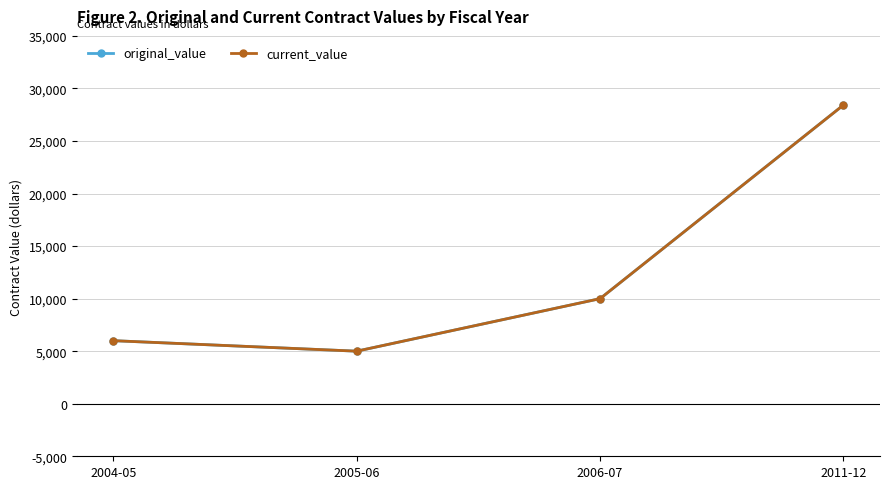

Rank the categories by original_value value from lowest to highest.

2005-06, 2004-05, 2006-07, 2011-12